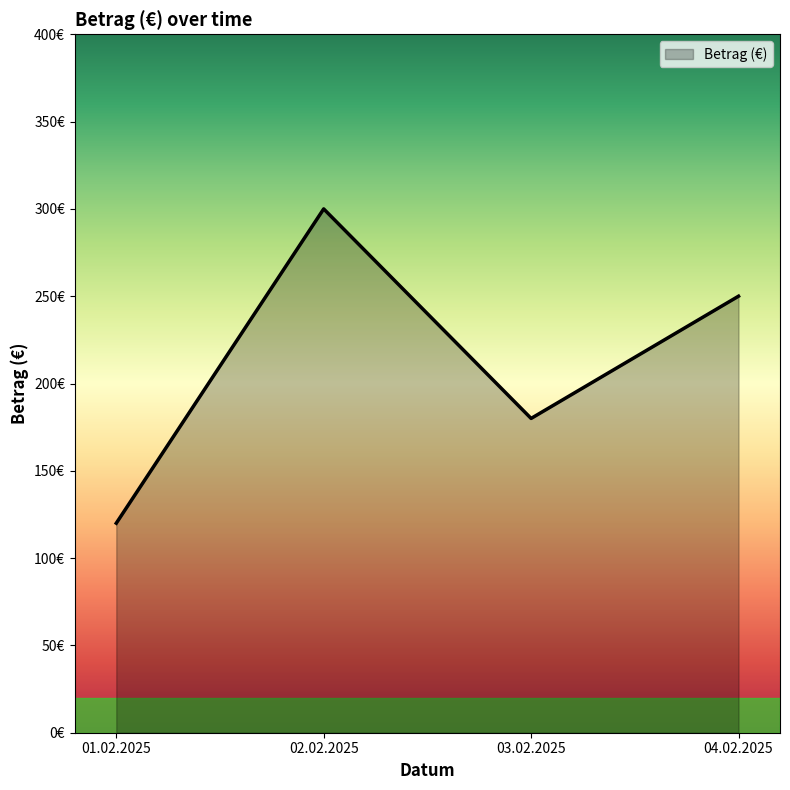

Rank the categories by value from highest to lowest.

02.02.2025, 04.02.2025, 03.02.2025, 01.02.2025